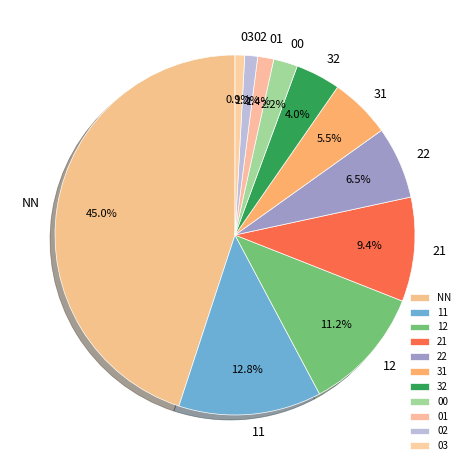

To the nearest percent, what portion does 11 represent?

13%